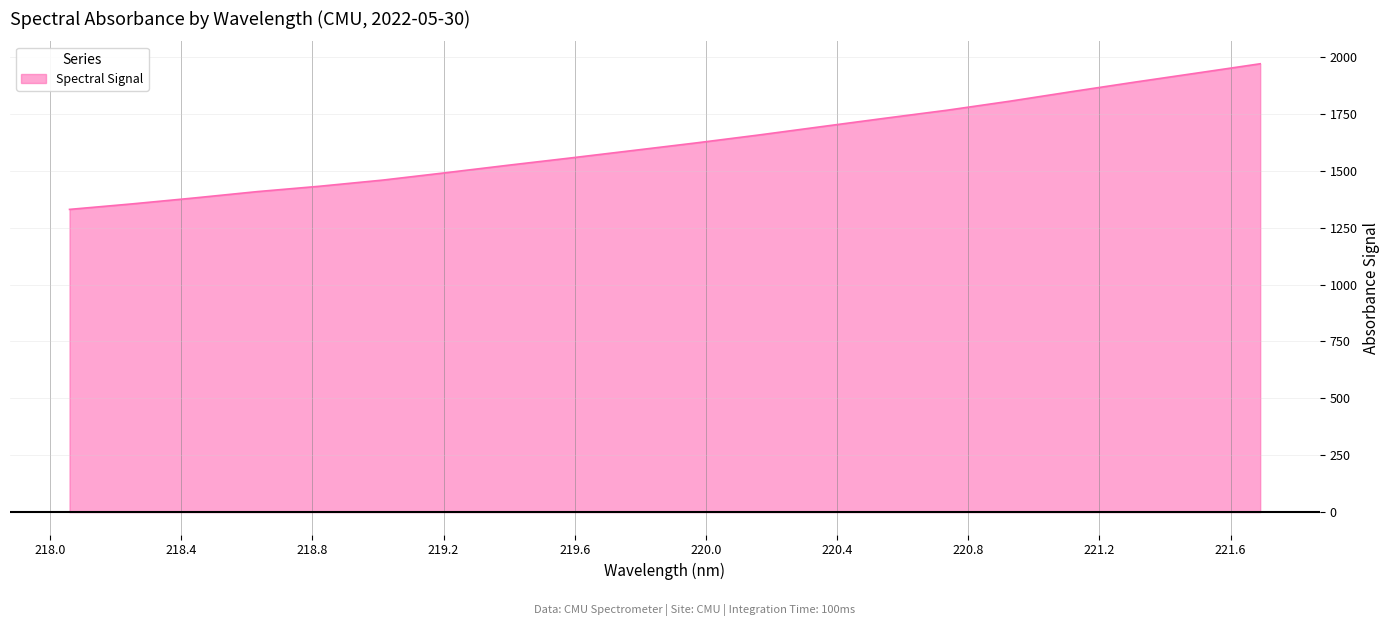

What is the greatest value displayed?

1970.4